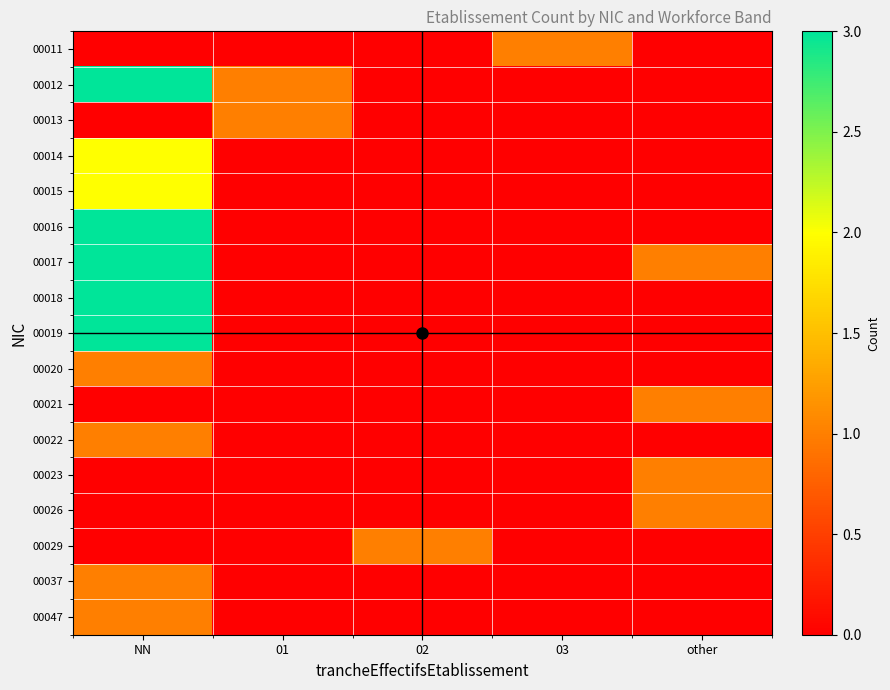

At which category does the chart reach its peak across all series?

NN